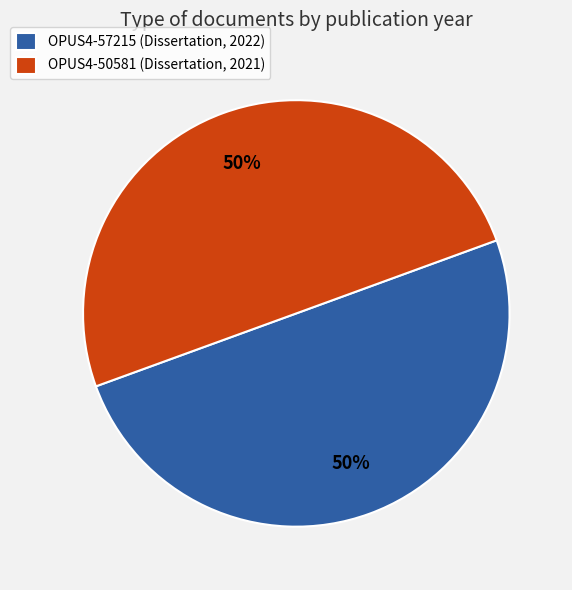

Approximately how many times larger is the value at OPUS4-57215 (Dissertation, 2022) compared to OPUS4-50581 (Dissertation, 2021)?

1.0